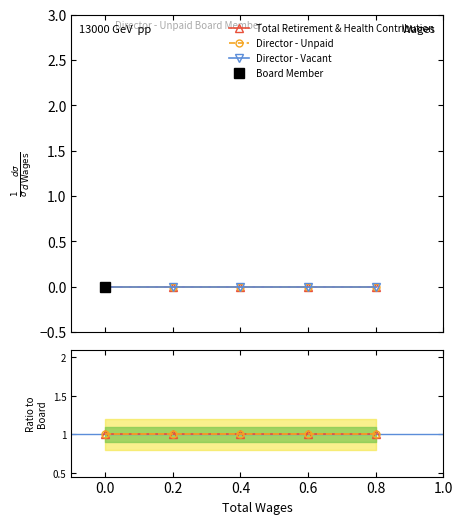

True or false: Director - Unpaid and Ratio B cross at least once.

False